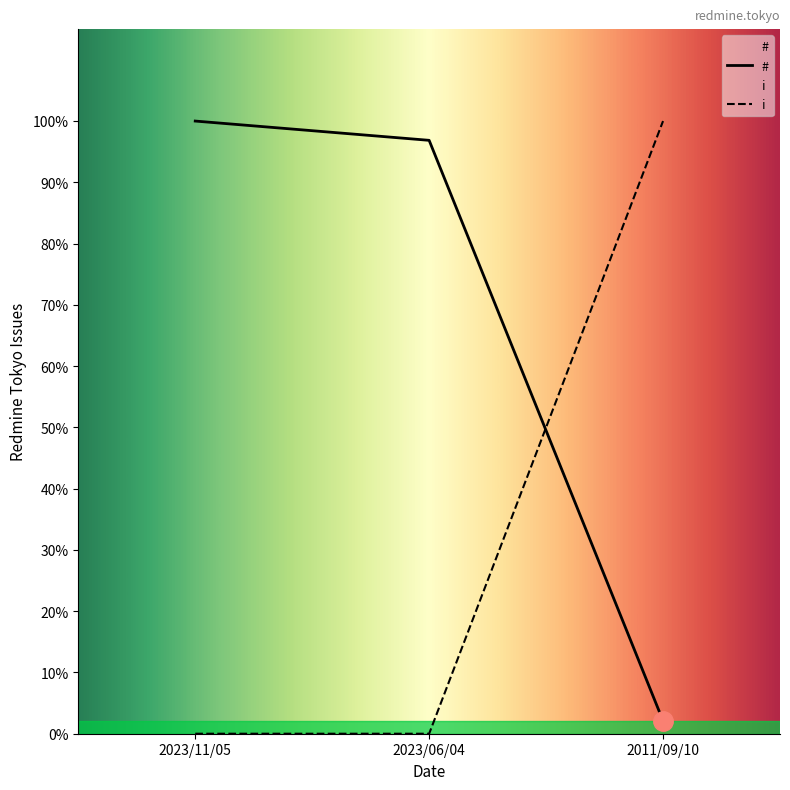

How many values in i are above zero?

1